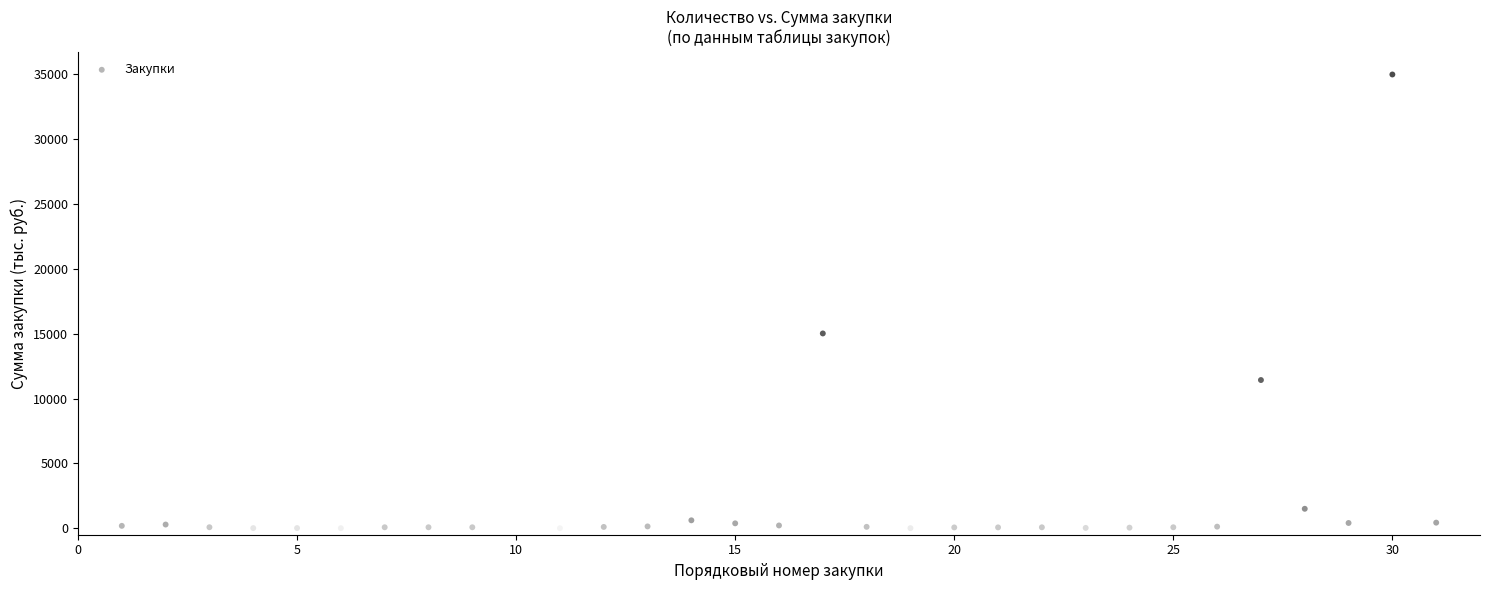

What is the range of X values (max minus min)?

30.0